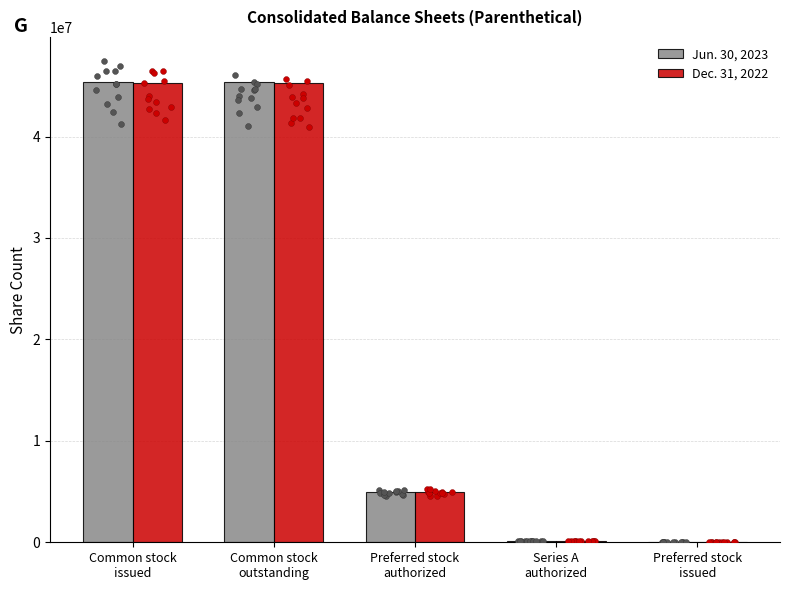

Which series contains the lowest Y value?

Jun. 30, 2023